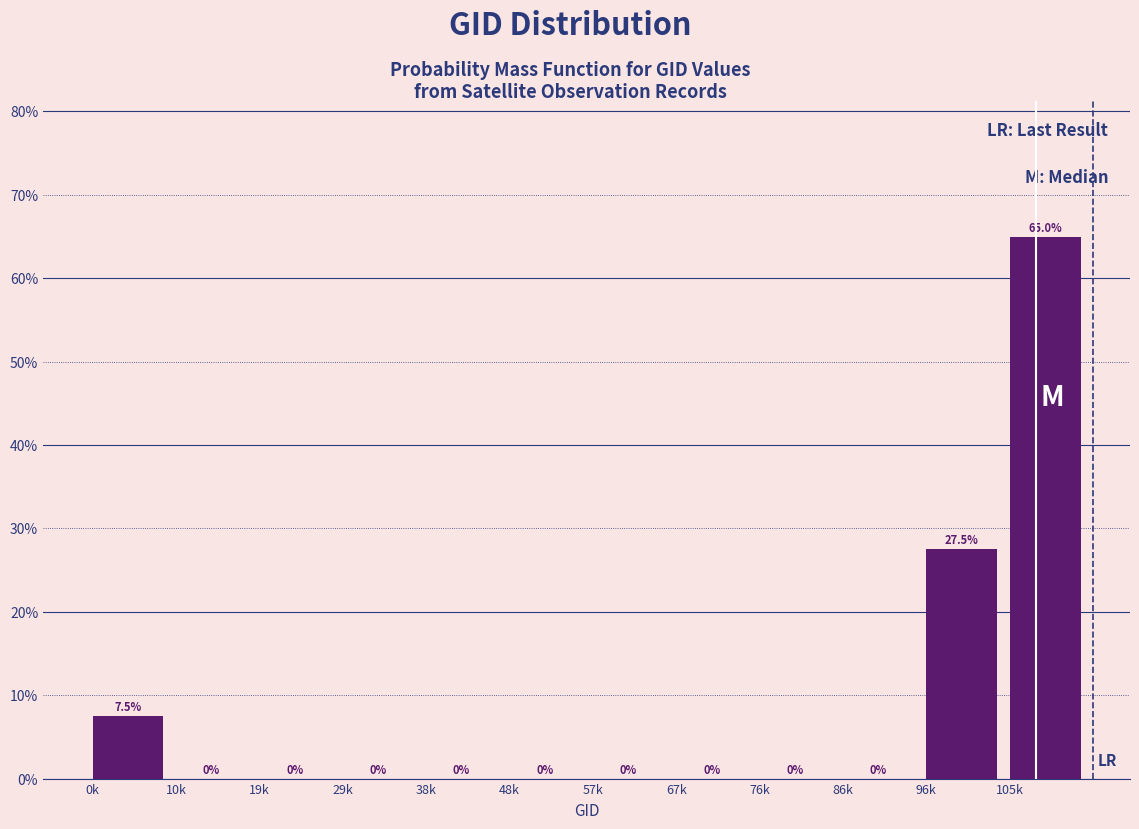

Reading right to left, extract all data points from this chart.

105k=65.0	96k=27.5	86k=0.0	76k=0.0	67k=0.0	57k=0.0	48k=0.0	38k=0.0	29k=0.0	19k=0.0	10k=0.0	0k=7.5